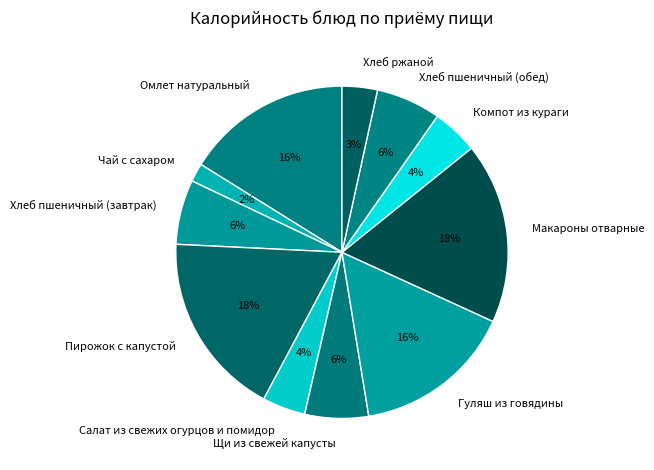

To the nearest percent, what is the difference between the largest and smallest slice percentages?

16%